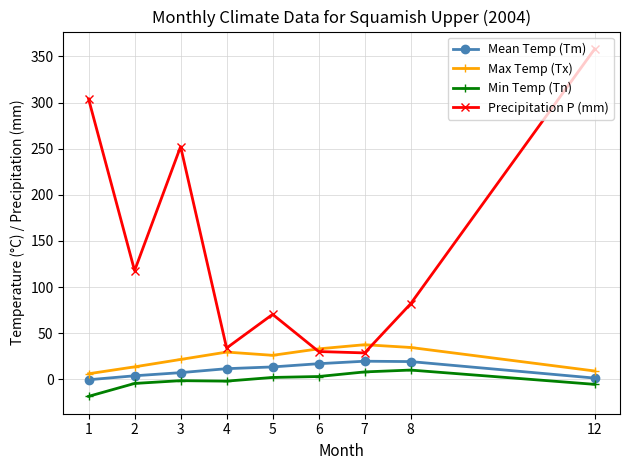

What is the sum of all Mean Temp (Tm) values?

92.4